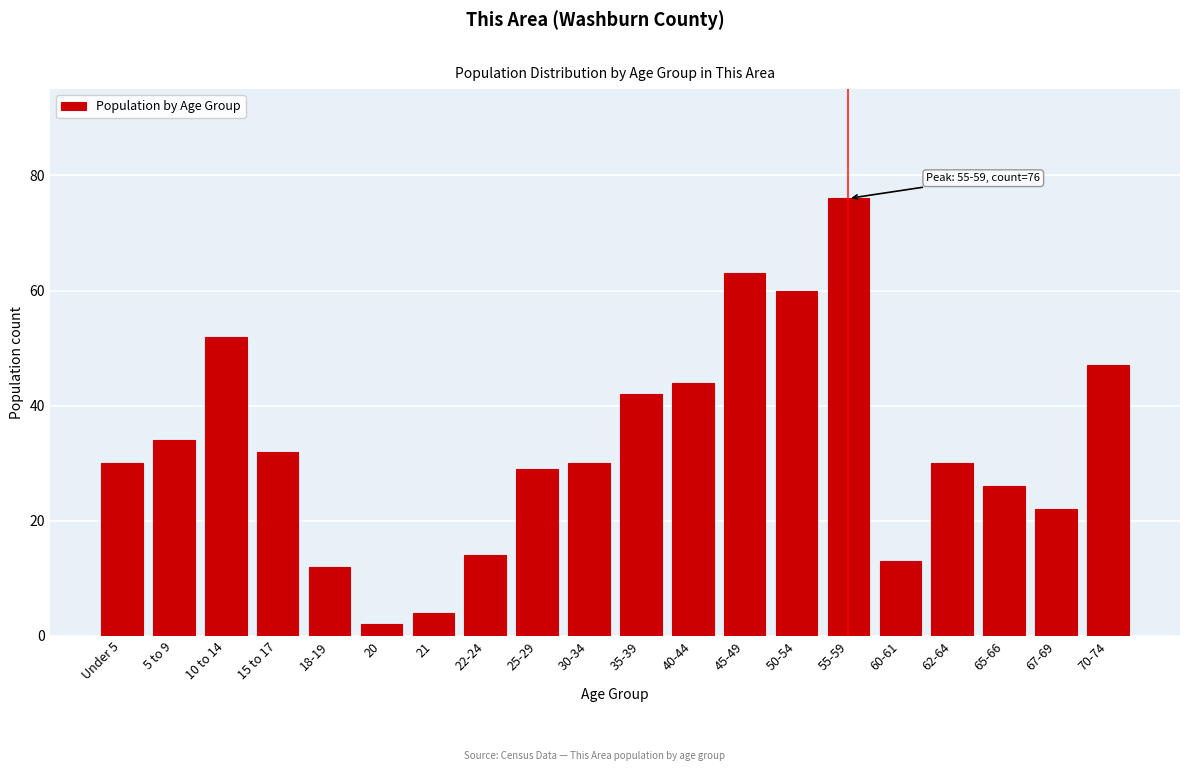

Reading left to right, extract all data points from this chart.

Under 5=30	5 to 9=34	10 to 14=52	15 to 17=32	18-19=12	20=2	21=4	22-24=14	25-29=29	30-34=30	35-39=42	40-44=44	45-49=63	50-54=60	55-59=76	60-61=13	62-64=30	65-66=26	67-69=22	70-74=47